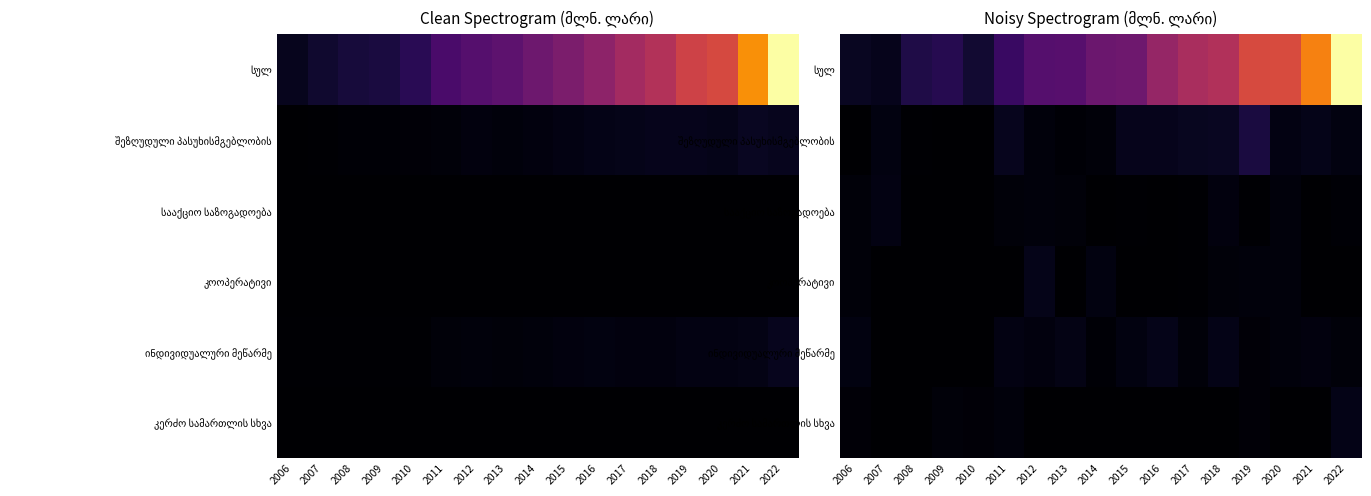

Which category has the lowest value across all series?

2006